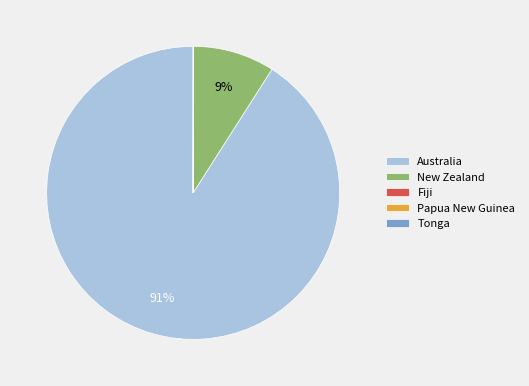

What is the largest slice in the pie chart?

Australia